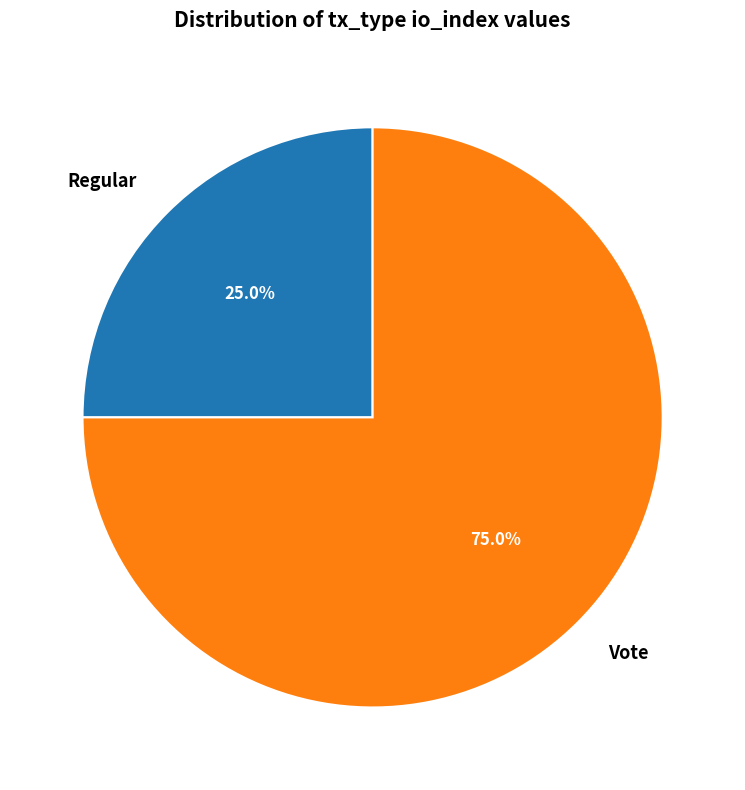

Combined, do Regular and Vote account for over 50%?

Yes